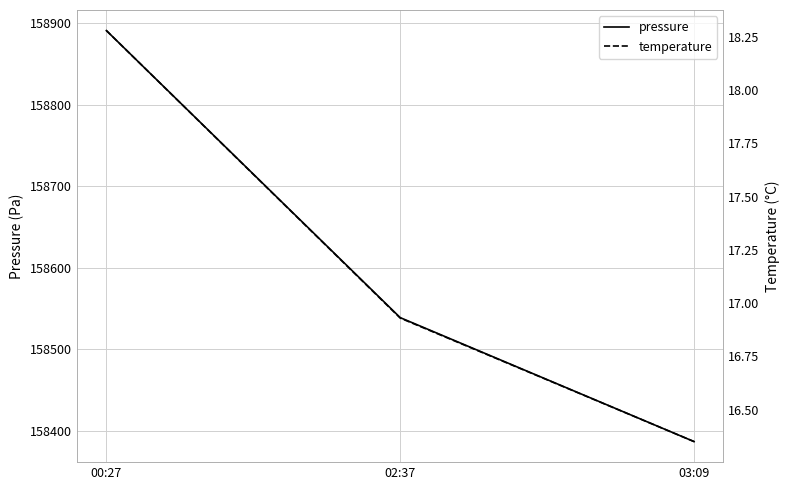

Which series has the largest total across all categories?

pressure